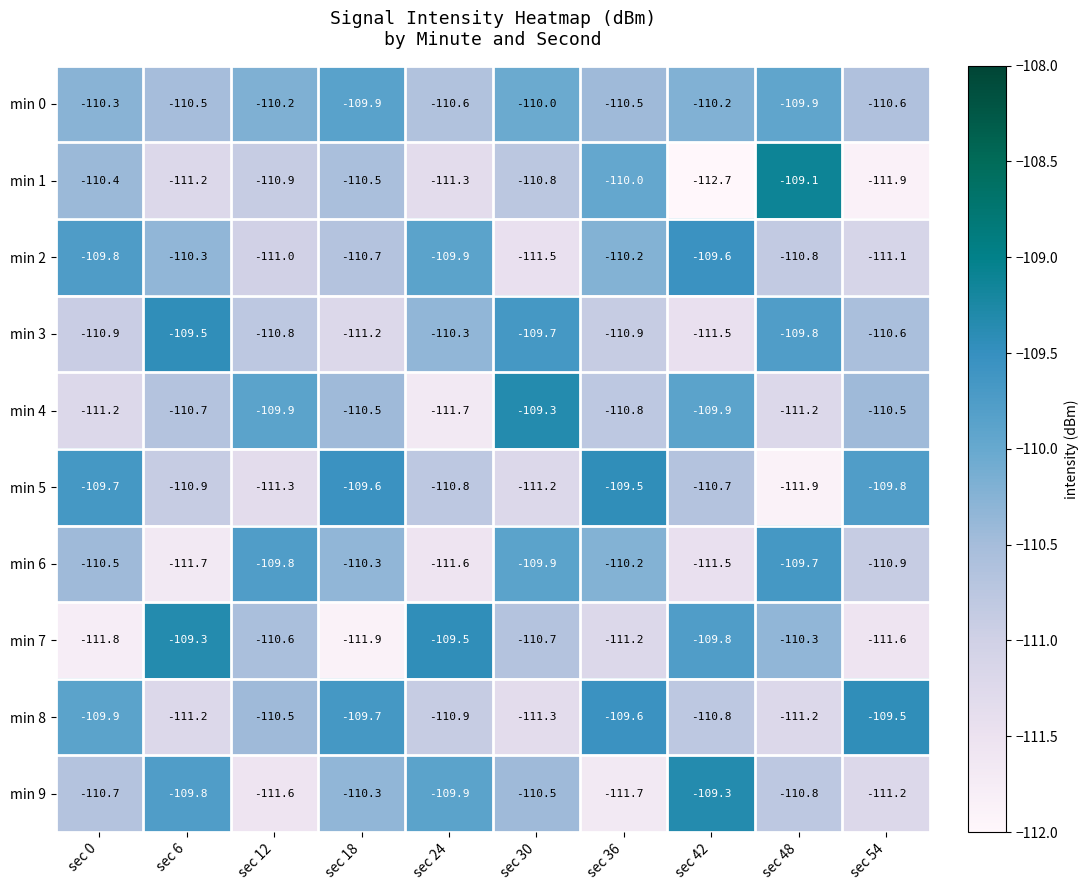

Count the number of categories in the chart.

10